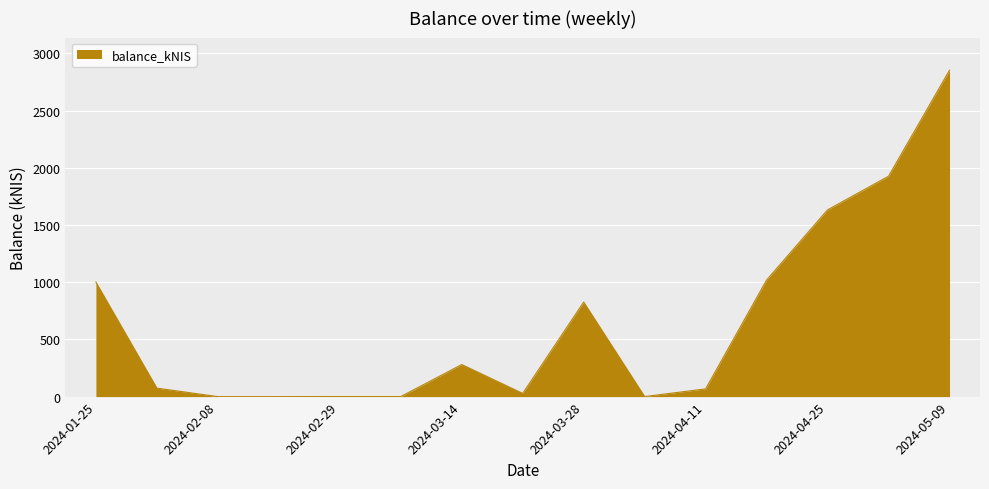

What is the greatest value displayed?

2852.5